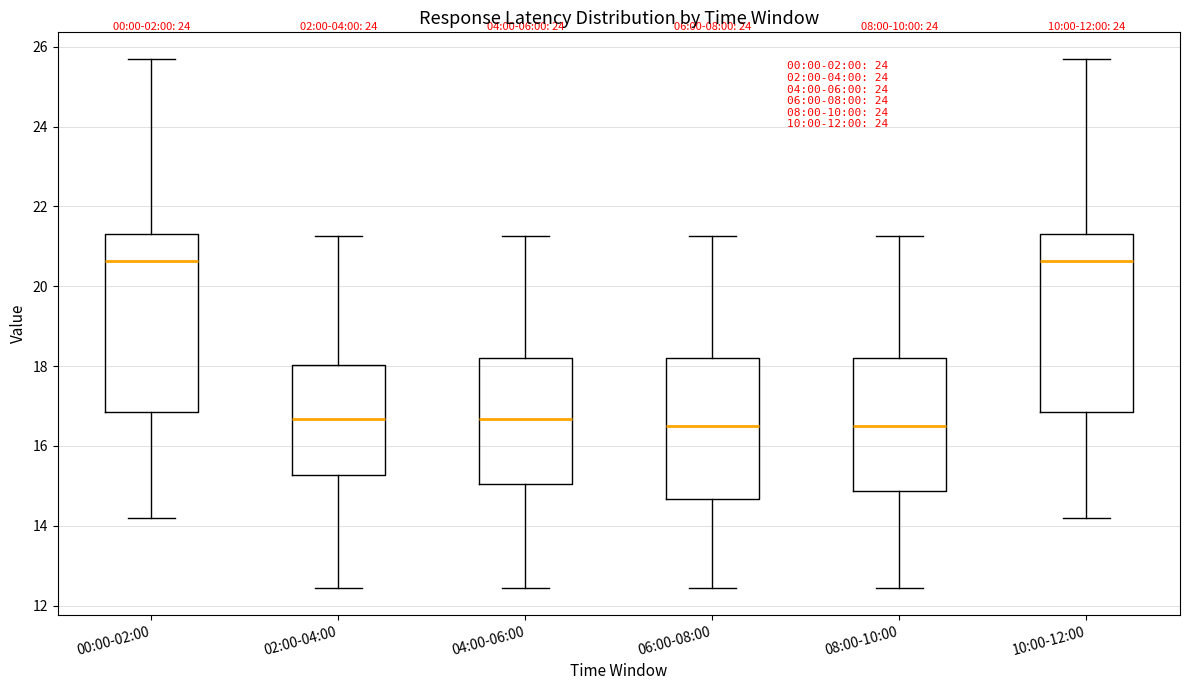

Reading left to right, transcribe this box plot: for each box, give where its median line is, the range the box spans, and where its two whiskers end, as read against the y-axis. The values are not printed on the chart, so give them approximately, as read against the axis.

00:00-02:00: median 20.6, box 16.8 to 21.4, whiskers 14.2 to 25.8
02:00-04:00: median 16.6, box 15.2 to 18.0, whiskers 12.4 to 21.2
04:00-06:00: median 16.6, box 15.0 to 18.2, whiskers 12.4 to 21.2
06:00-08:00: median 16.6, box 14.6 to 18.2, whiskers 12.4 to 21.2
08:00-10:00: median 16.6, box 14.8 to 18.2, whiskers 12.4 to 21.2
10:00-12:00: median 20.6, box 16.8 to 21.4, whiskers 14.2 to 25.8